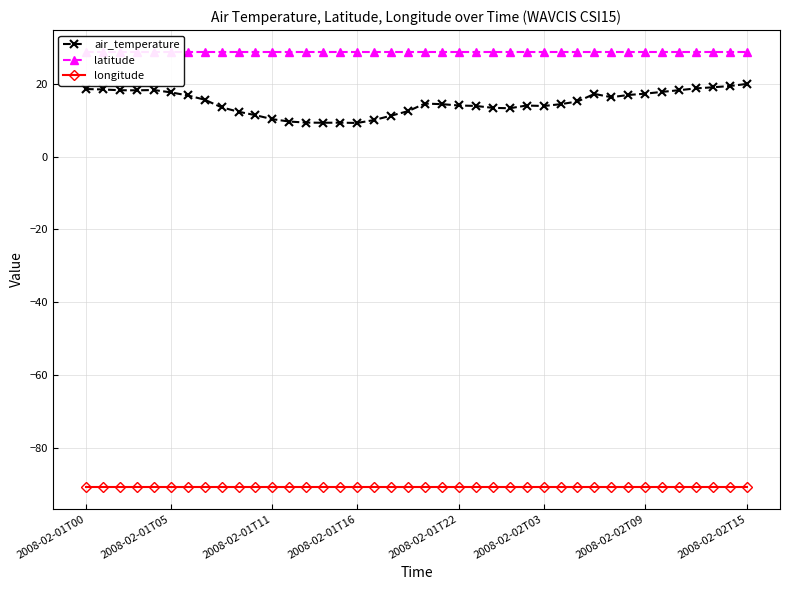

True or false: longitude has a value of -90.8 at 23.

True